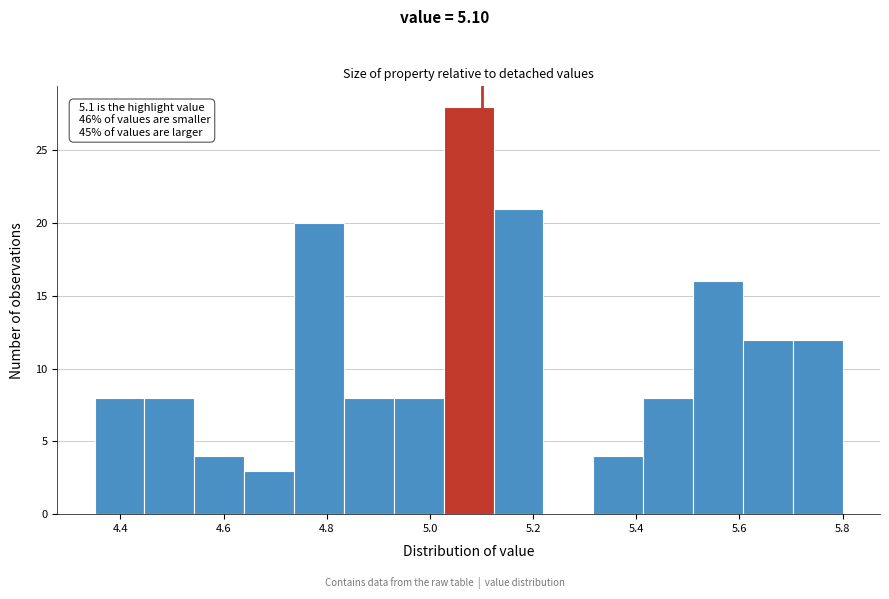

Which range on the x-axis has the tallest bar?

5.02 to 5.12